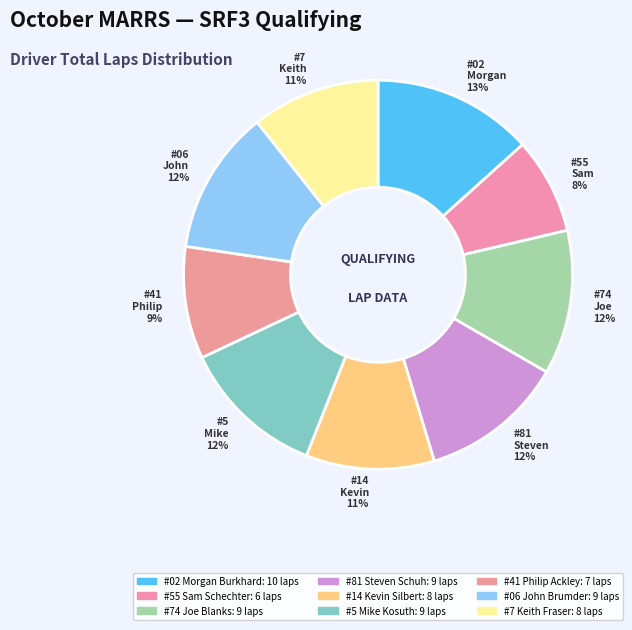

What is the smallest slice in the pie chart?

Sam Schechter